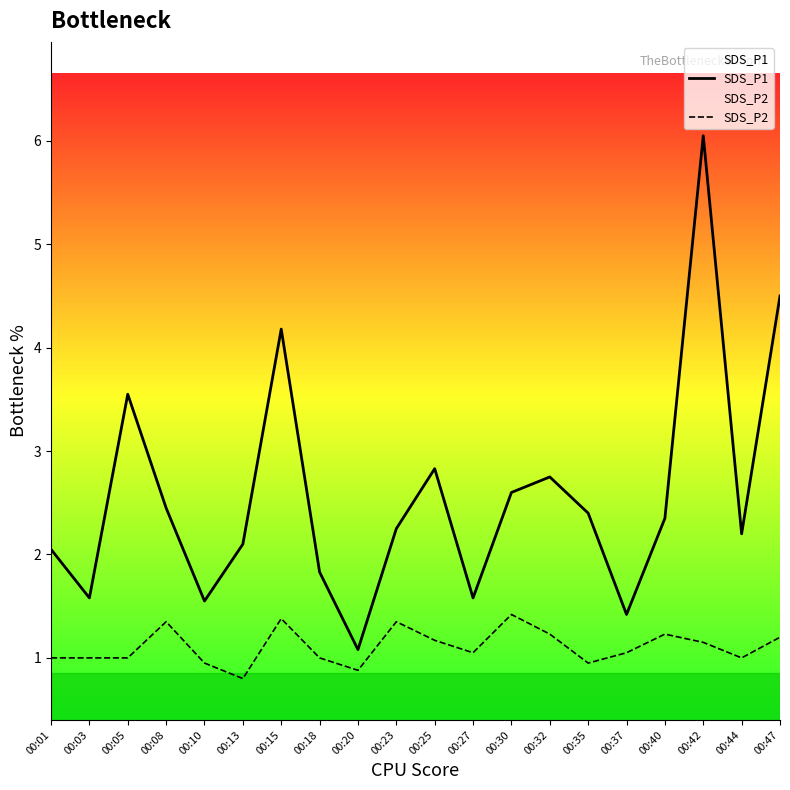

How many lines are shown in the chart?

2